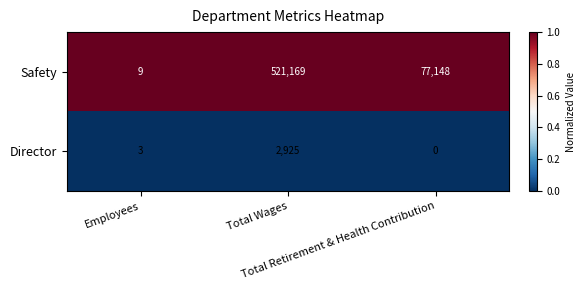

Rank the series by their average value, from highest to lowest.

Safety, Director